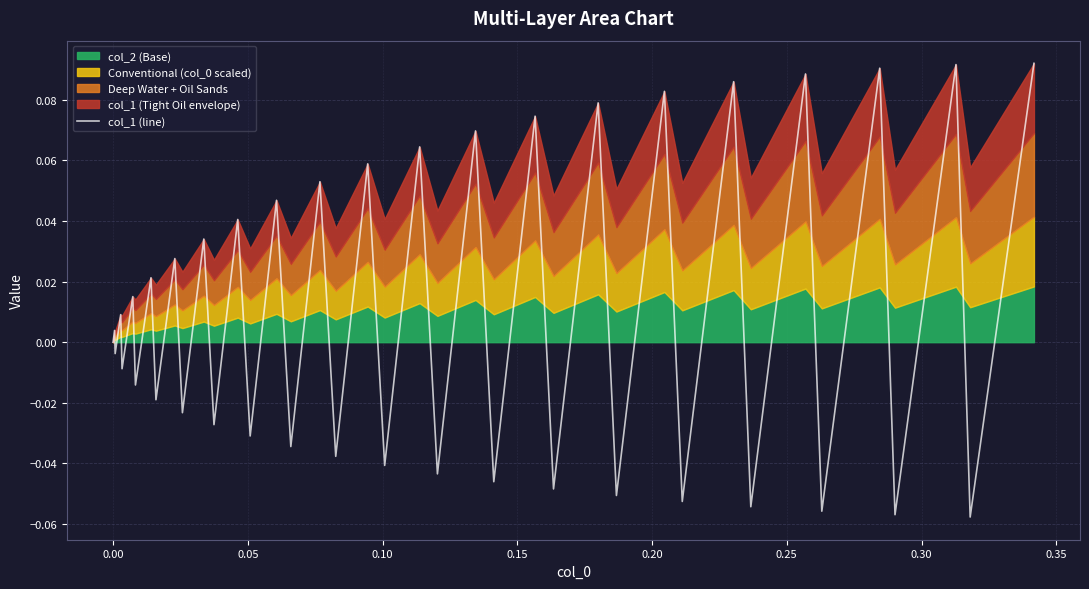

True or false: the data shows -0.0 at 0.15.

False